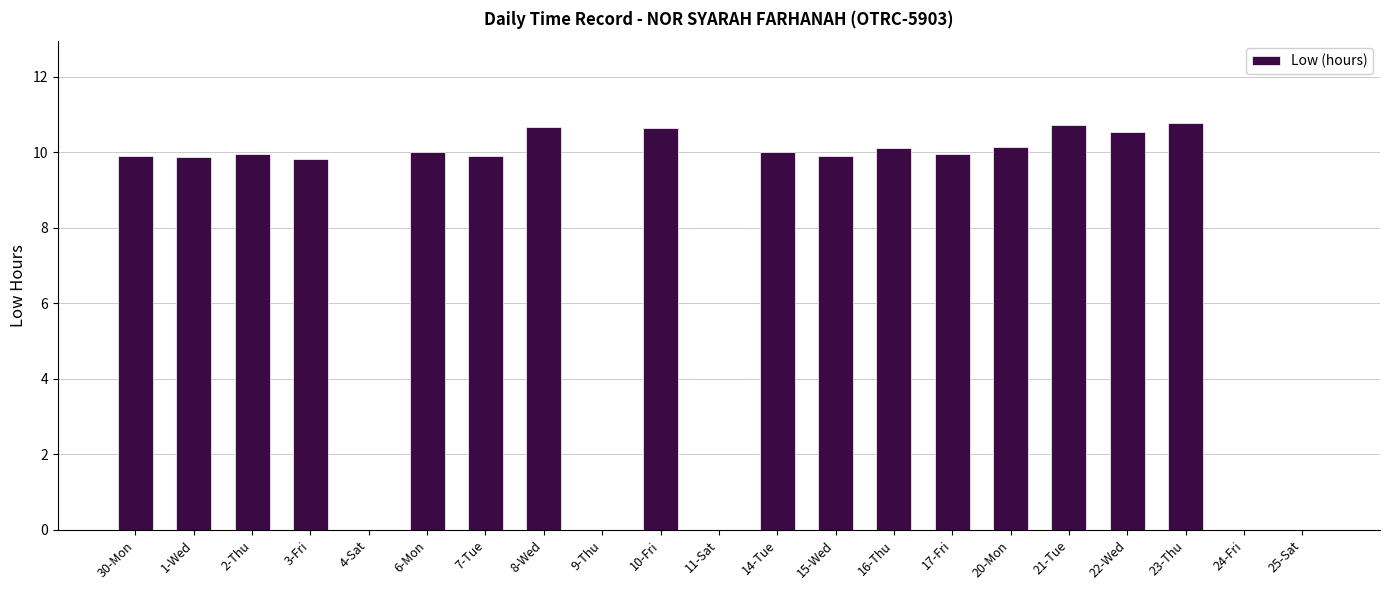

What is the difference between the values at 21-Tue and 6-Mon?

0.7